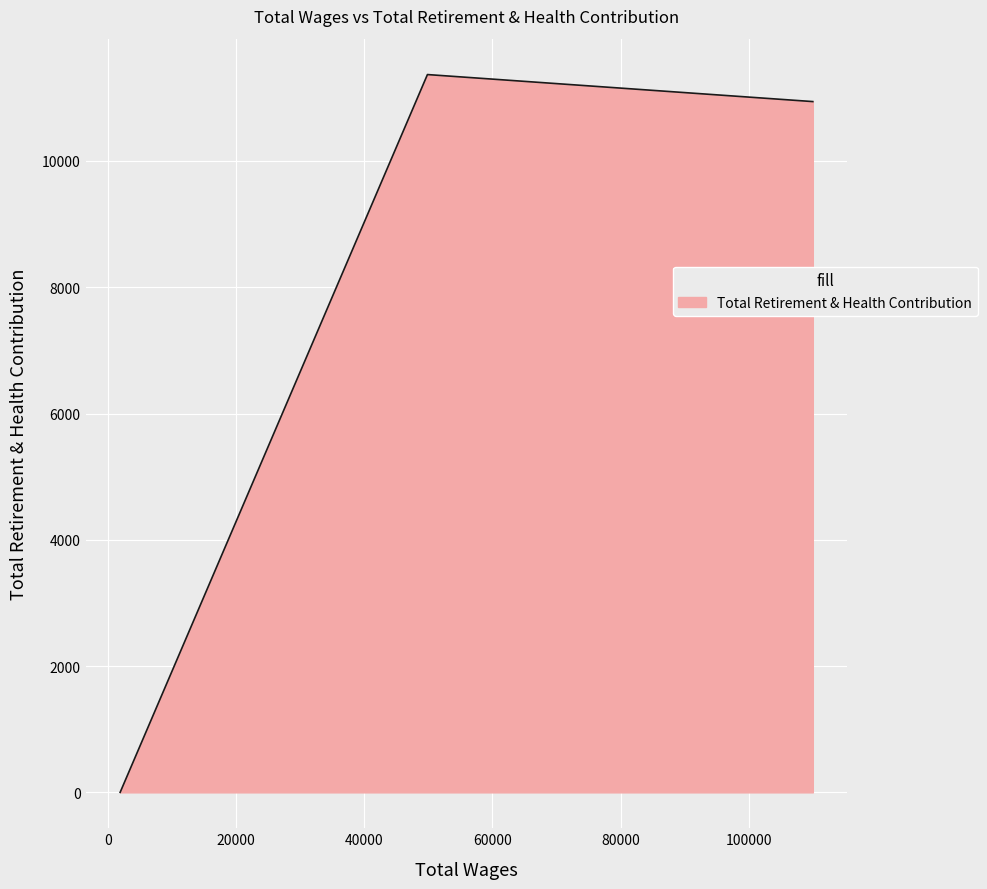

True or false: the data has more than 1 interior local peaks.

False